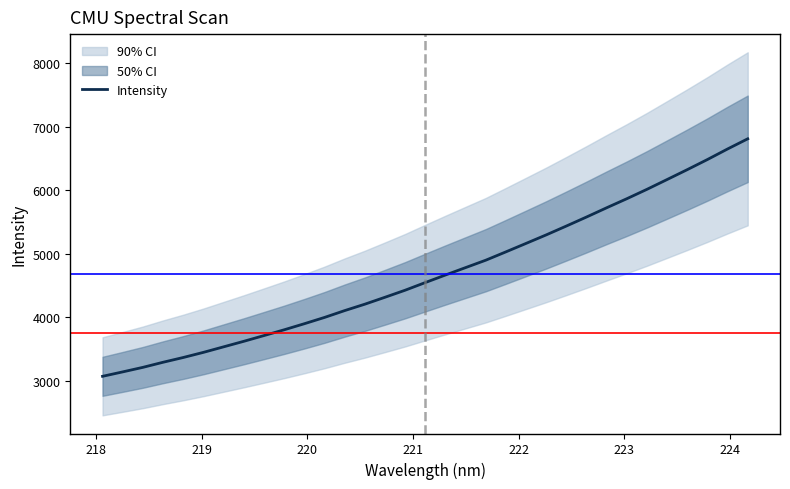

What is the highest value of the Intensity series?

6808.4